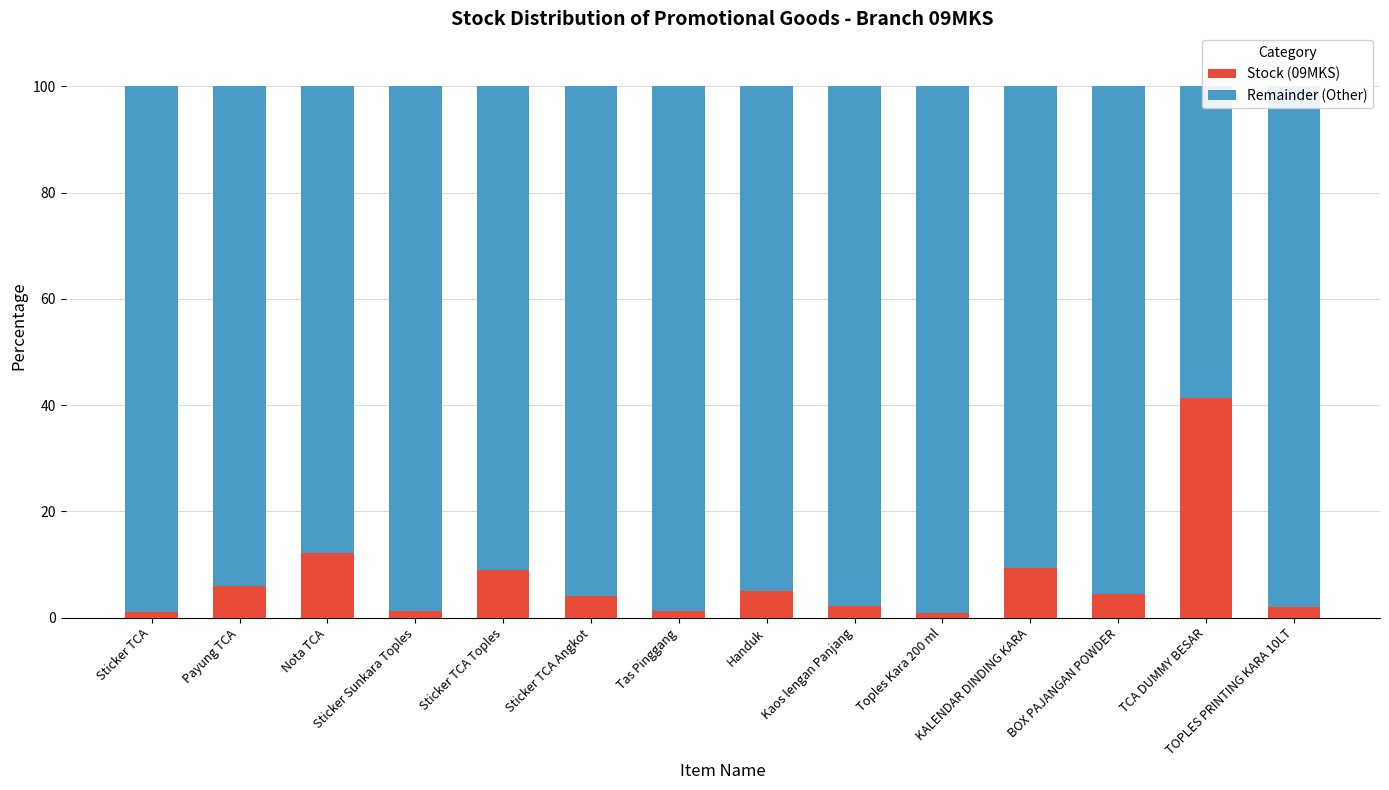

Which series has the largest total across all categories?

Remainder (Other)